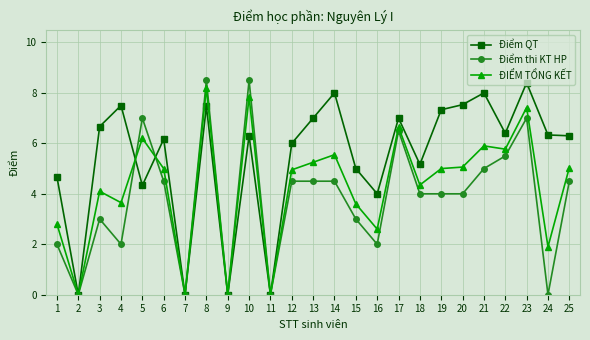

What is the greatest value displayed?

8.5